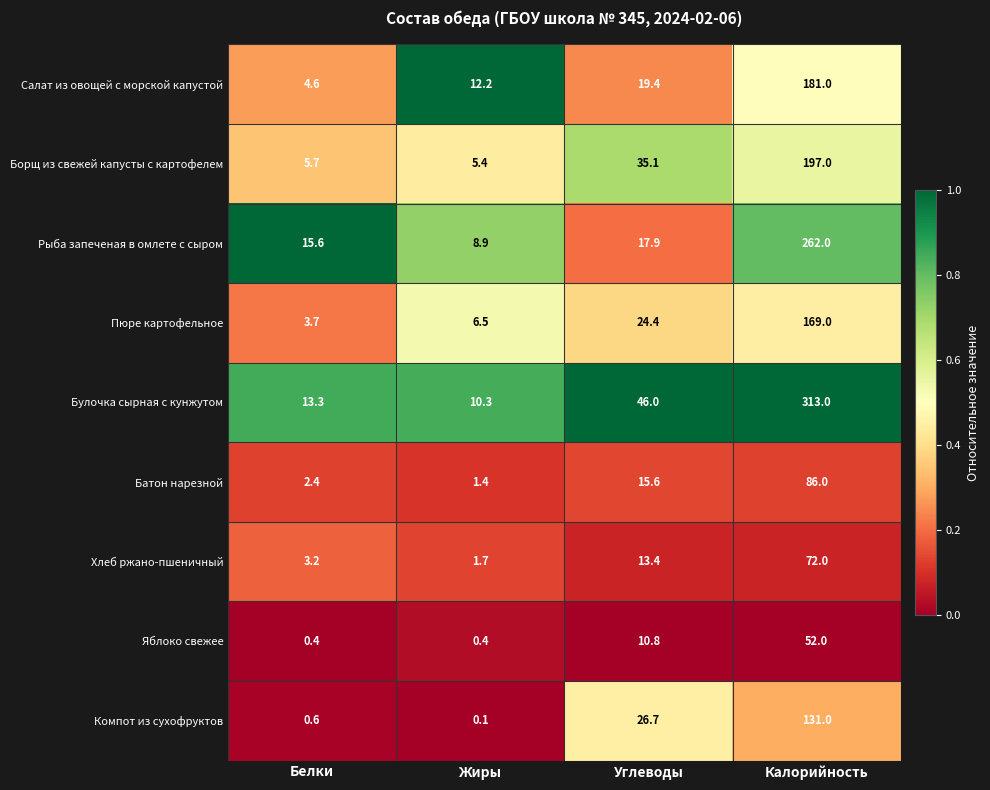

At which label is Яблоко свежее closest to 26?

Углеводы